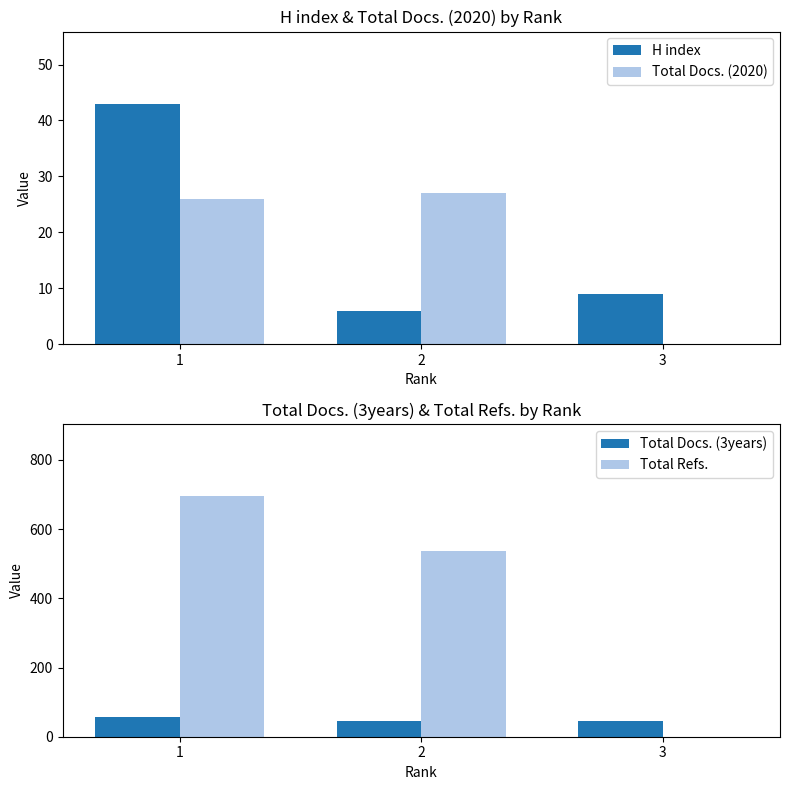

Which series has the largest range (max minus min)?

Total Refs.